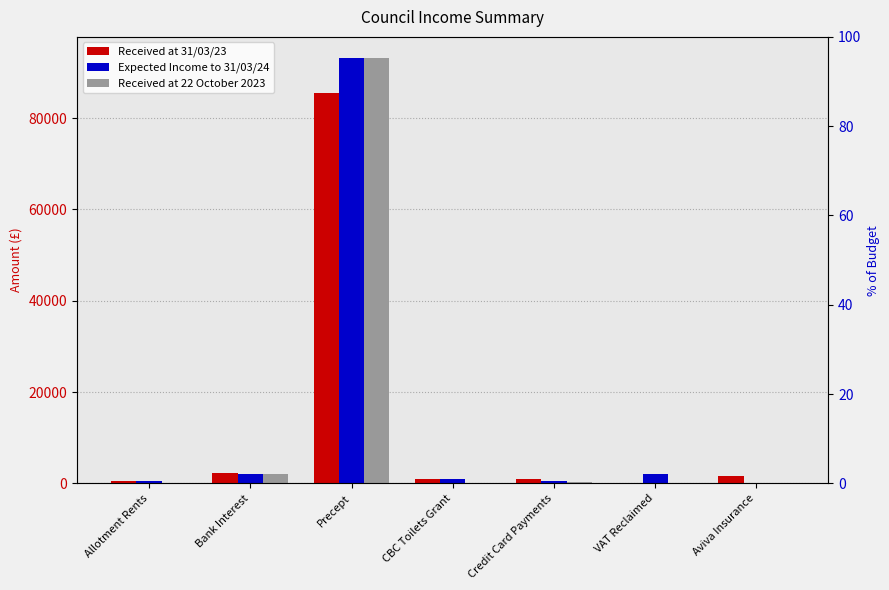

What is the difference between the Expected Income to 31/03/24 values at Allotment Rents and Precept?

92634.0